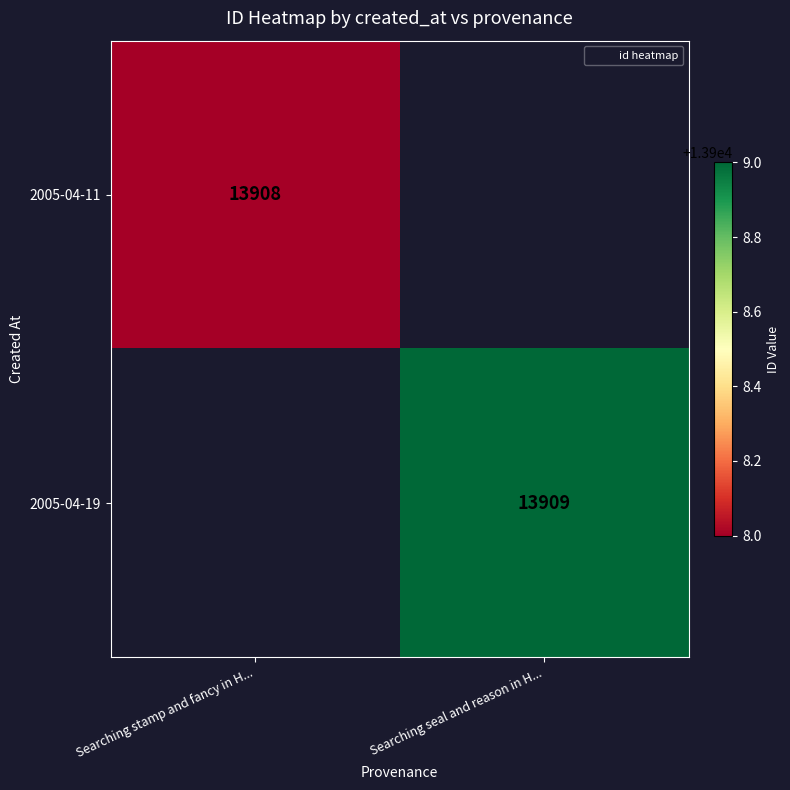

Which category has the highest value in the 2005-04-19 series?

Searching stamp and fancy in H...